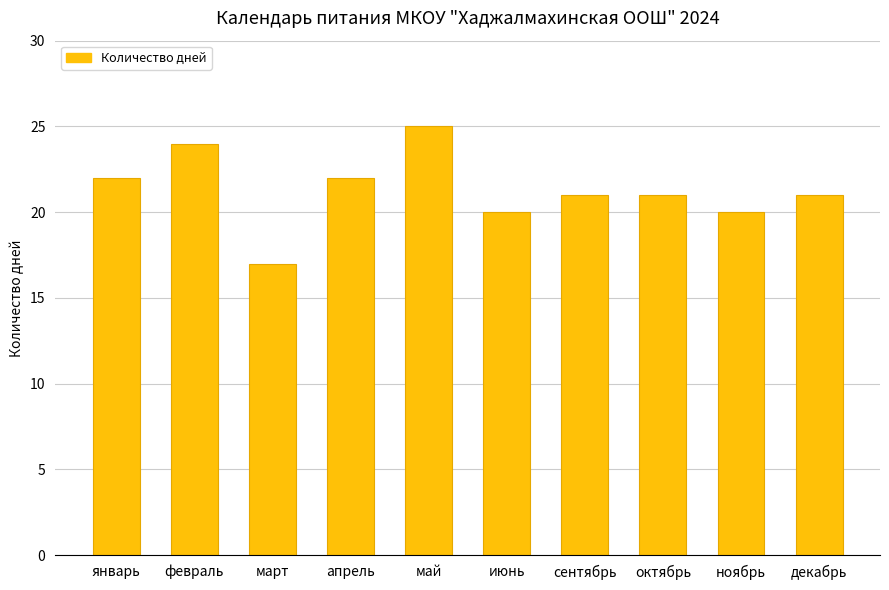

What is the sum of all values?

213